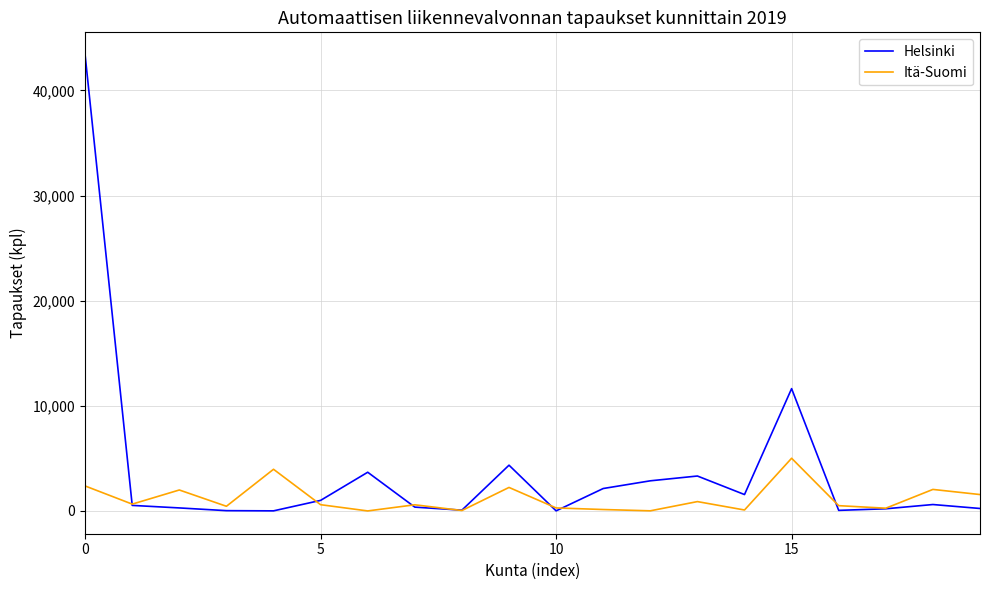

Which series has the largest total across all categories?

Helsinki